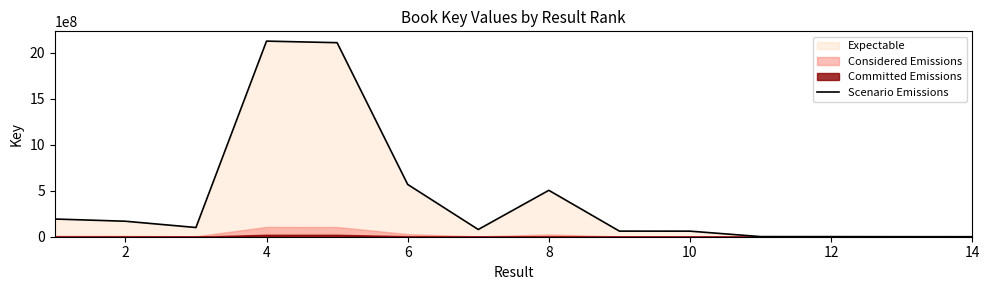

What is the highest value of the Scenario Emissions series?

2128885878